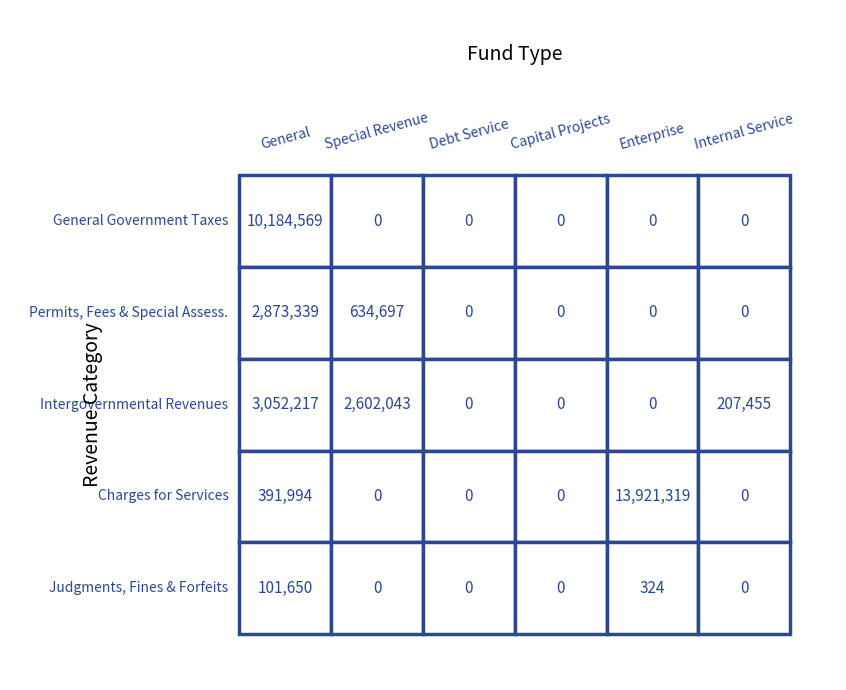

List the labels in order of Intergovernmental Revenues value, largest first.

0, 1, 5, 2, 3, 4